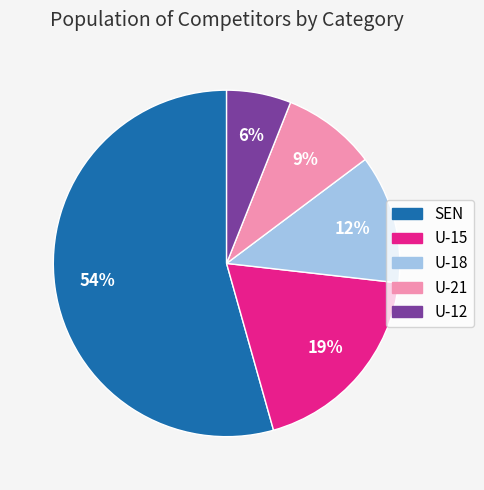

To the nearest percent, what portion does U-15 represent?

19%